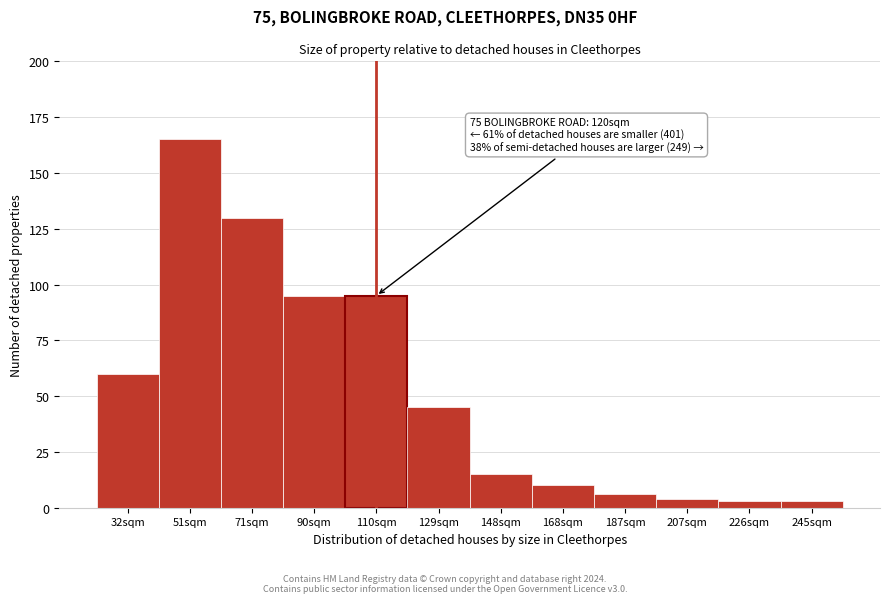

Reading left to right, list all the values displayed in this chart.

60	165	130	95	95	45	15	10	6	4	3	3